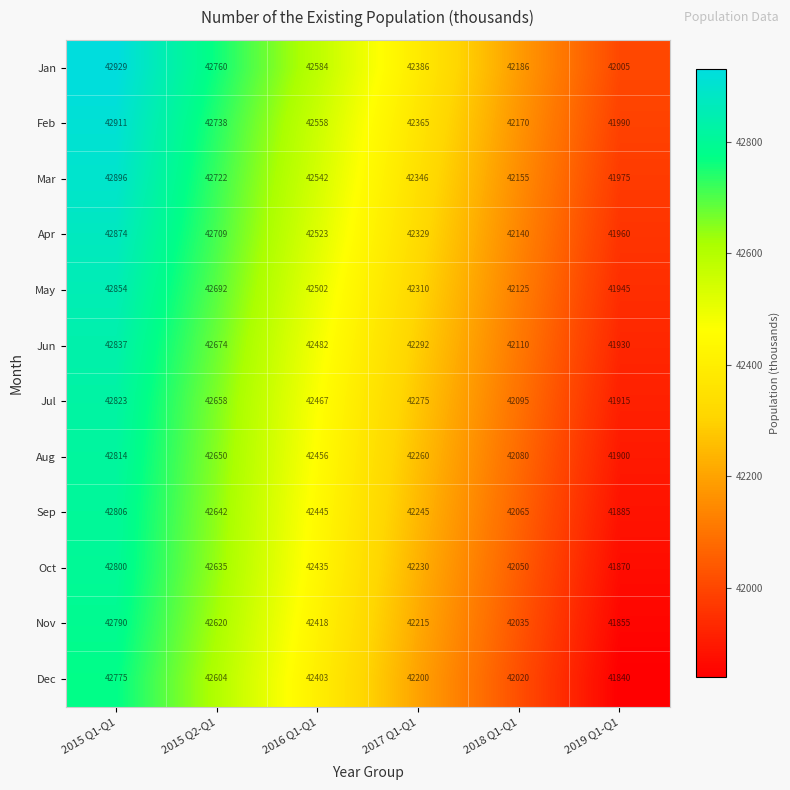

What is the average value of the Jul series?

42372